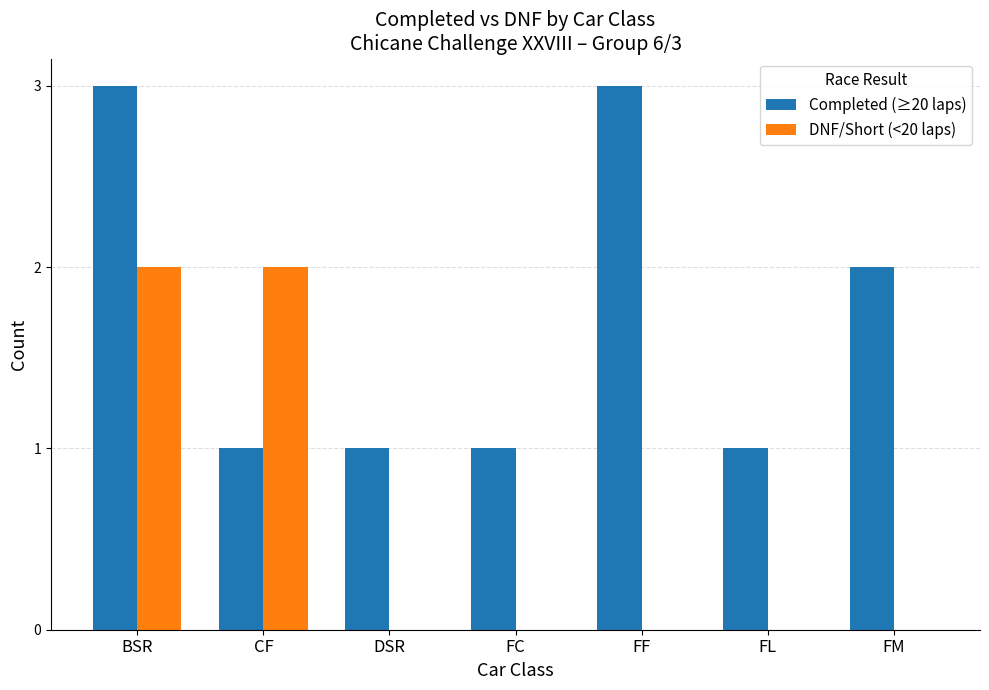

What is the difference between the DNF/Short (<20 laps) values at CF and FL?

2